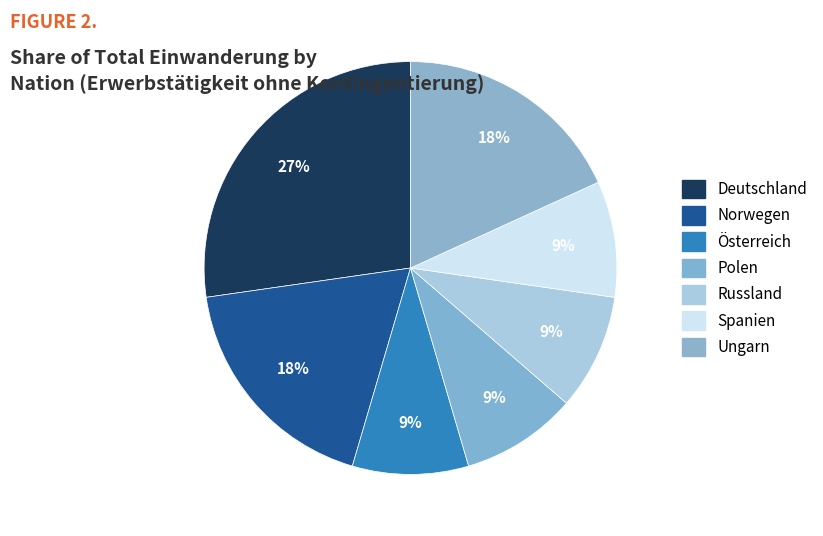

True or false: Polen accounts for 1% of the total.

False